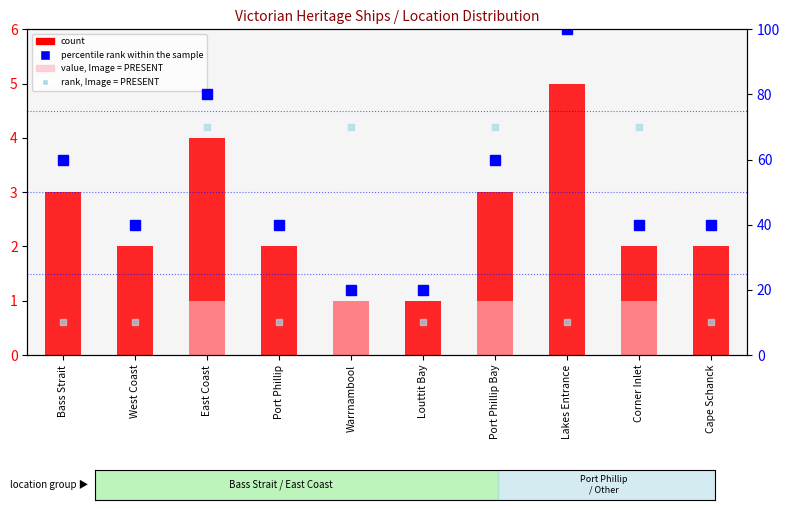

What is the label of the 6th bar from the right?

Warrnambool